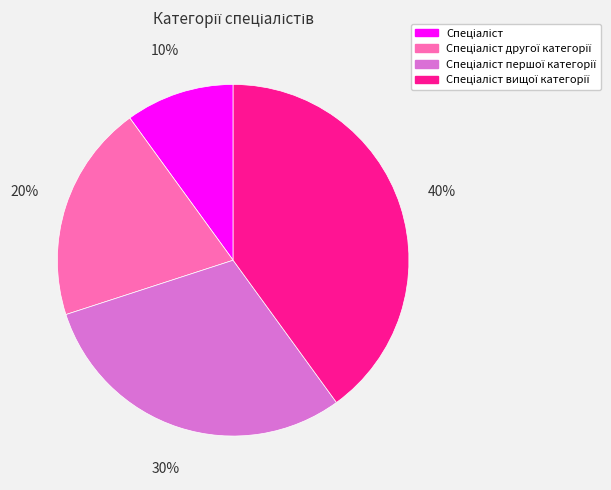

To the nearest percent, what is the average slice percentage?

25%